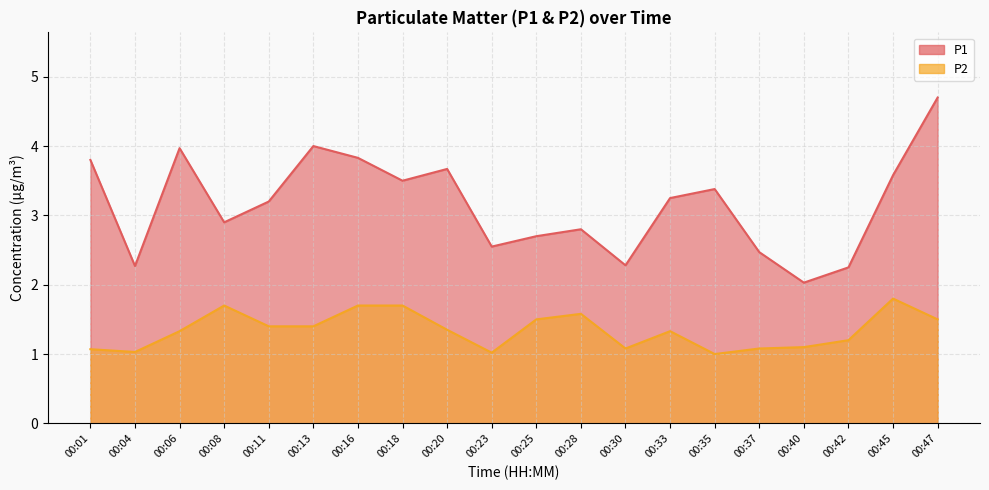

What is the sum of all P2 values?

26.9